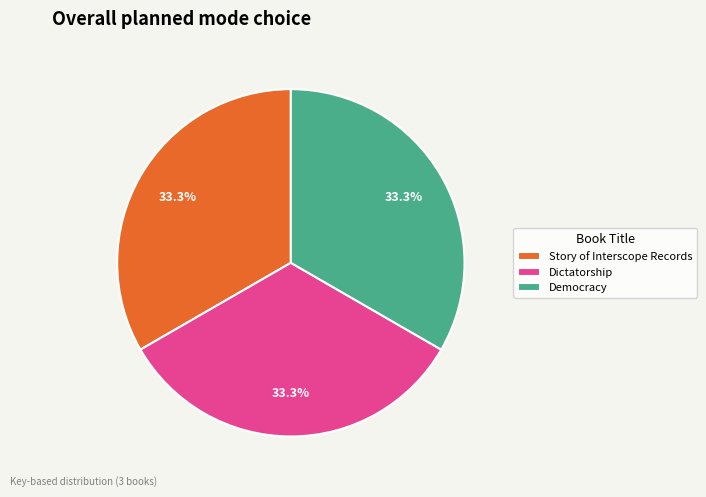

Is there any slice that represents more than half of the pie?

No